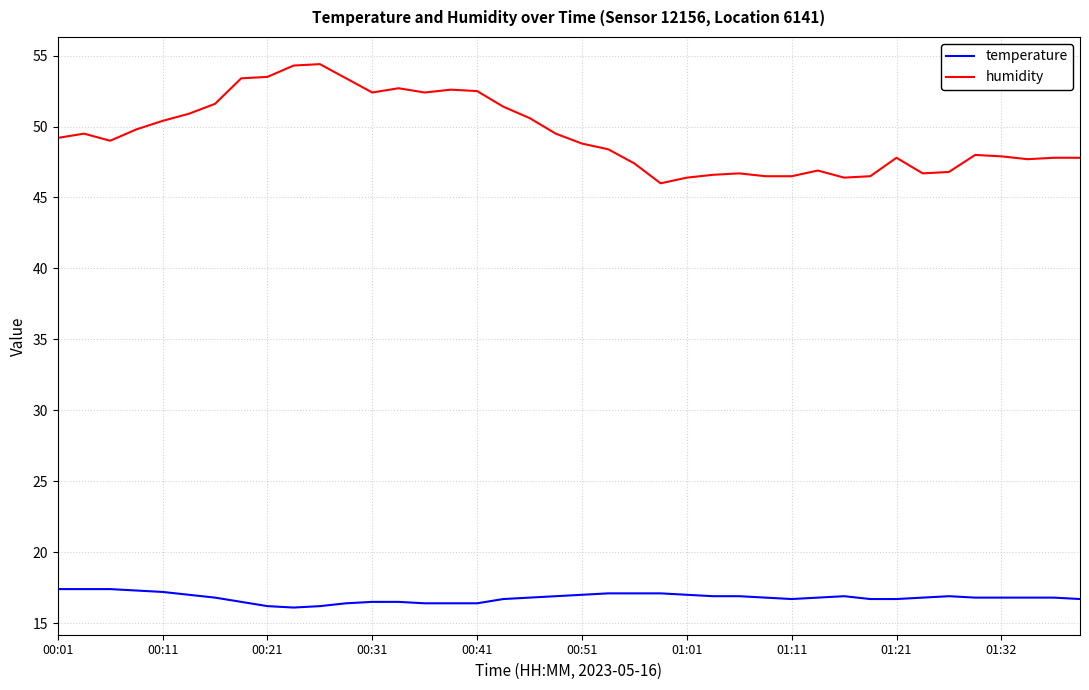

What is the smallest value displayed?

16.1